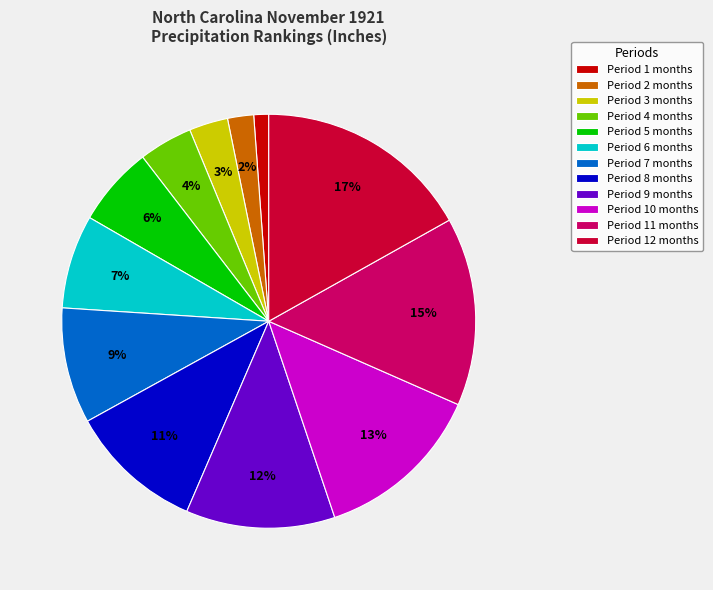

True or false: Period 8 months accounts for 4% of the total.

False